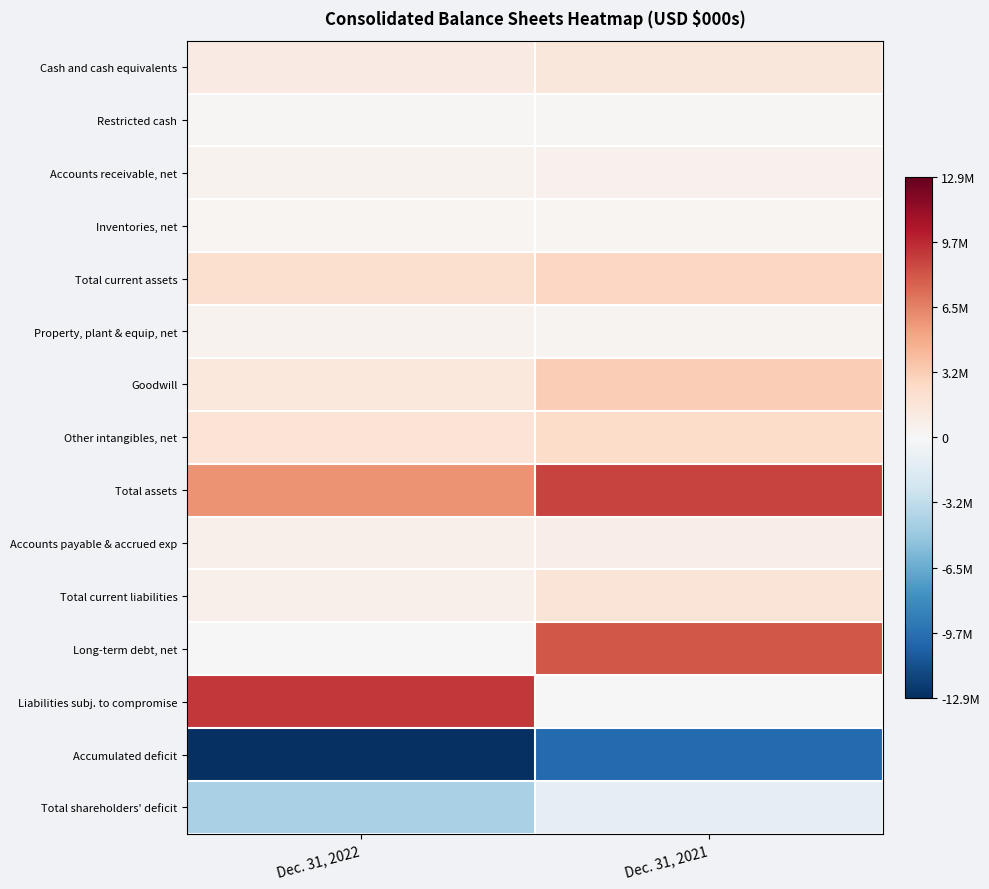

Rank the series at Dec. 31, 2021 from lowest to highest value.

Accumulated deficit, Total shareholders' deficit, Liabilities subj. to compromise, Restricted cash, Inventories, net, Property, plant & equip, net, Accounts receivable, net, Accounts payable & accrued exp, Cash and cash equivalents, Total current liabilities, Other intangibles, net, Total current assets, Goodwill, Long-term debt, net, Total assets